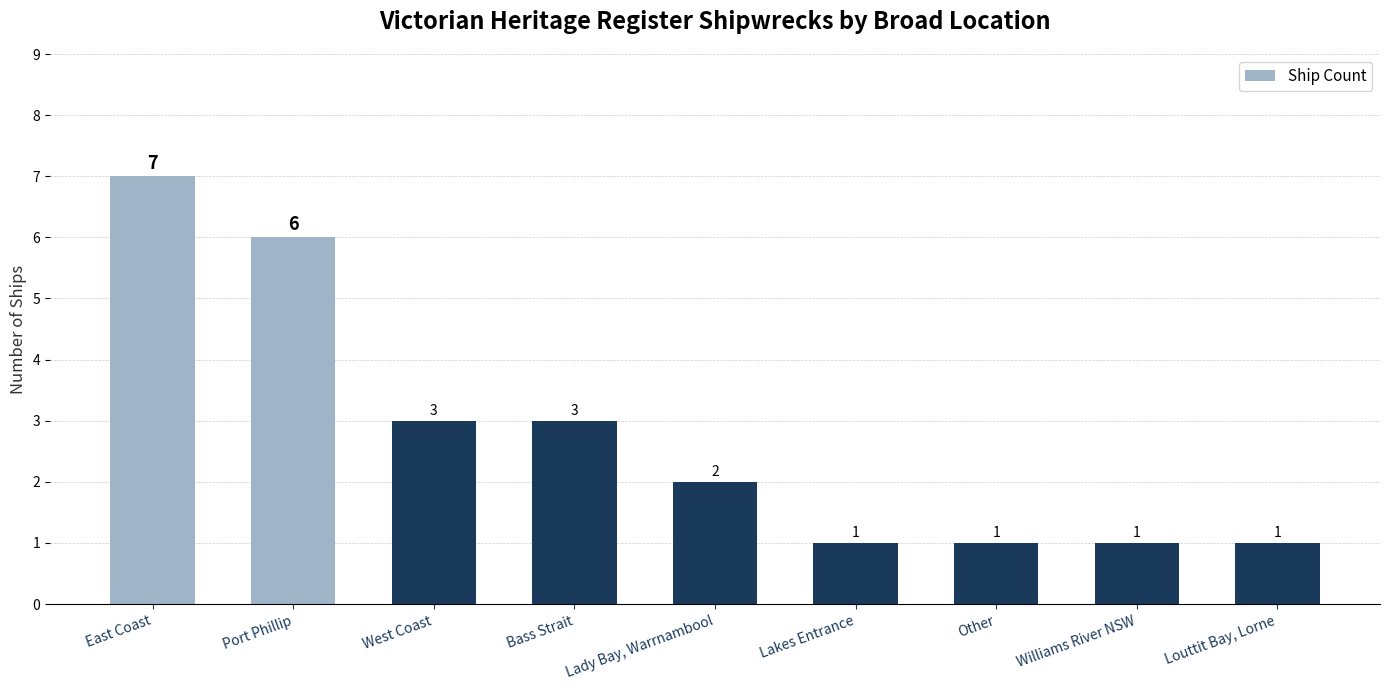

What is the approximate value at Port Phillip?

6